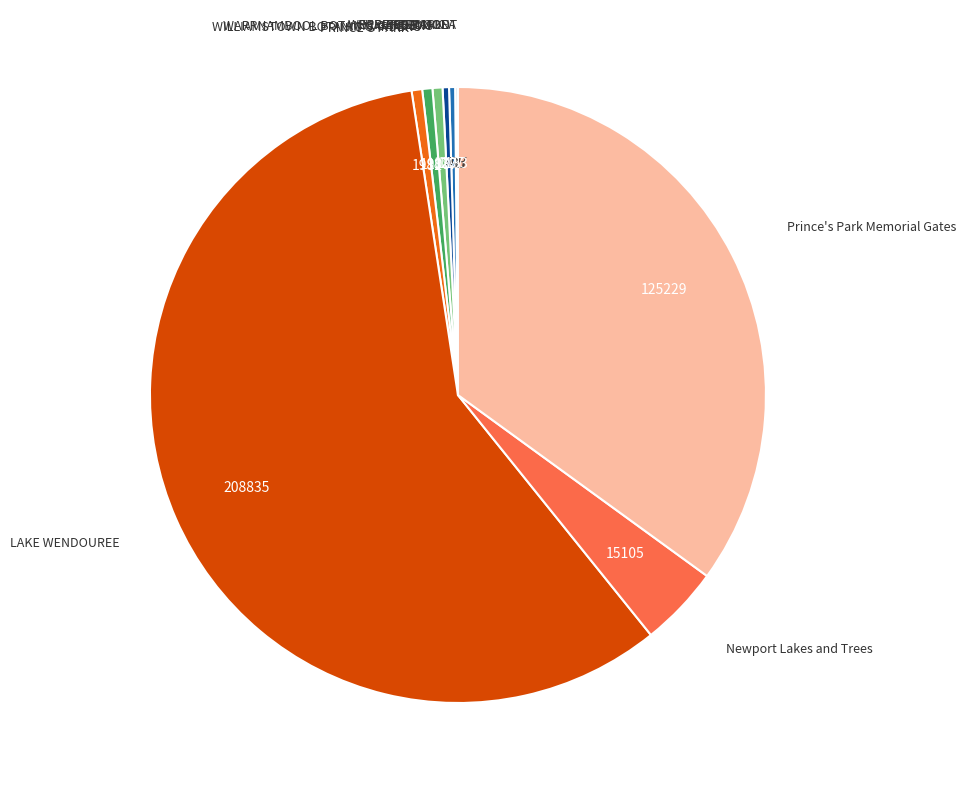

Is there any slice that represents more than half of the pie?

Yes